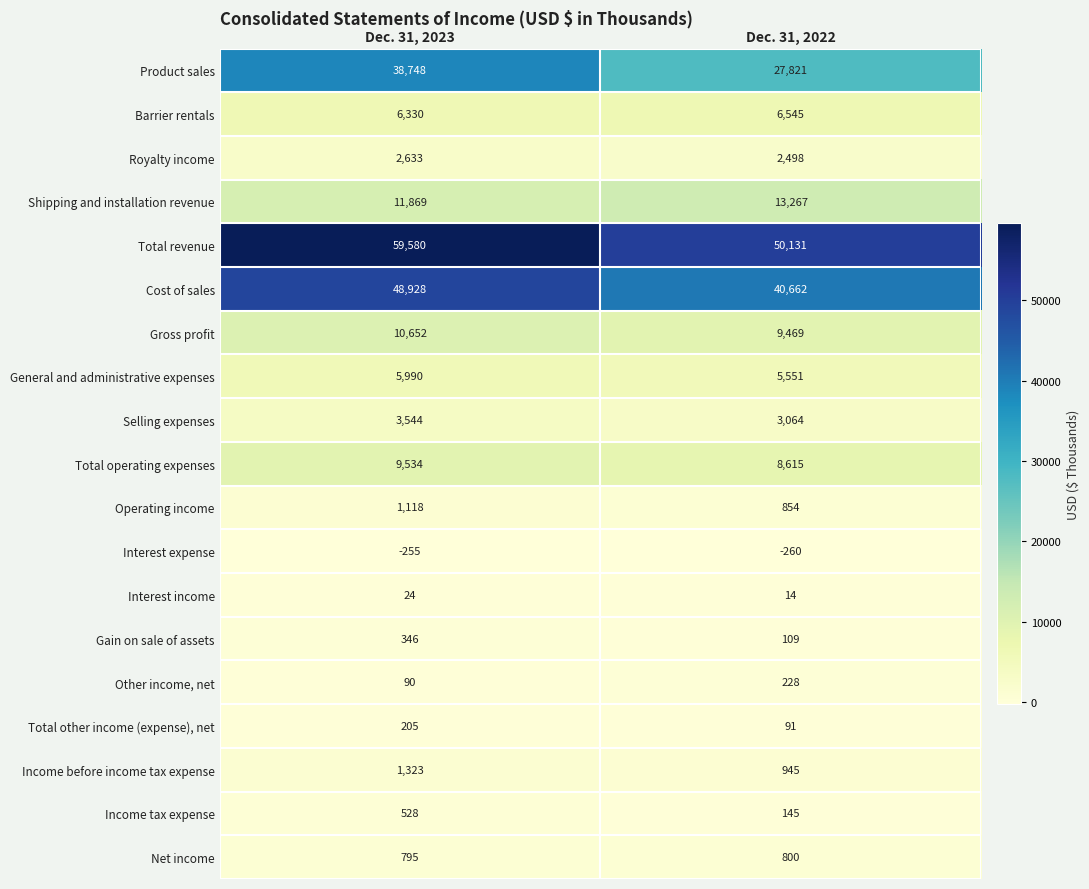

What is the total value across all series at Dec. 31, 2023?

201982